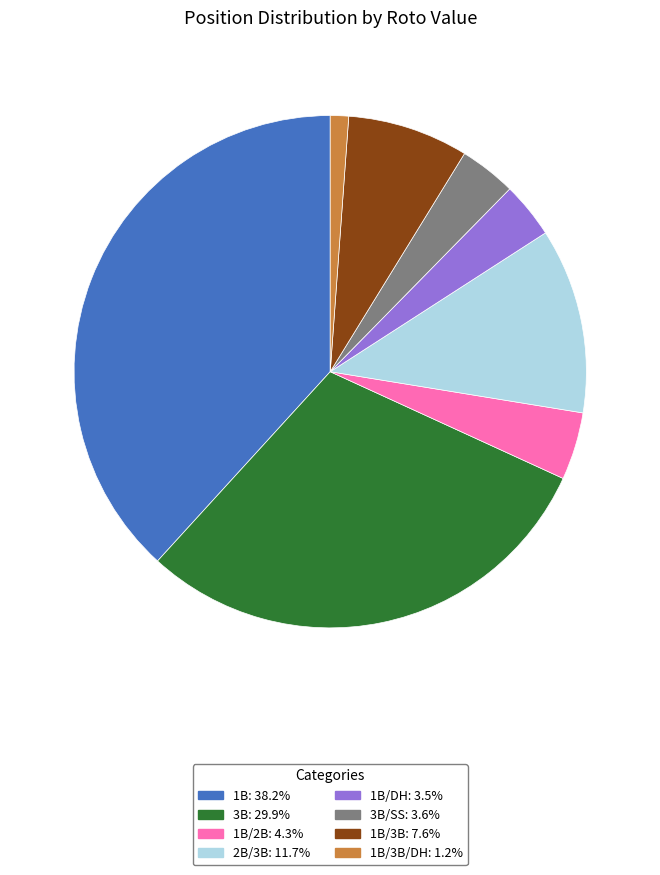

How many segments does this pie chart have?

8